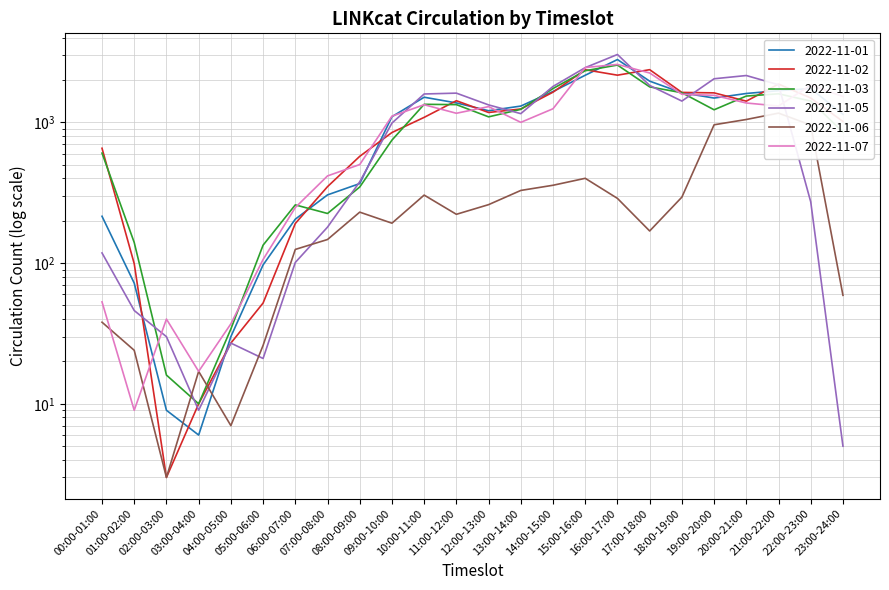

Rank the series by their maximum value, from lowest to highest.

2022-11-06, 2022-11-02, 2022-11-03, 2022-11-07, 2022-11-01, 2022-11-05